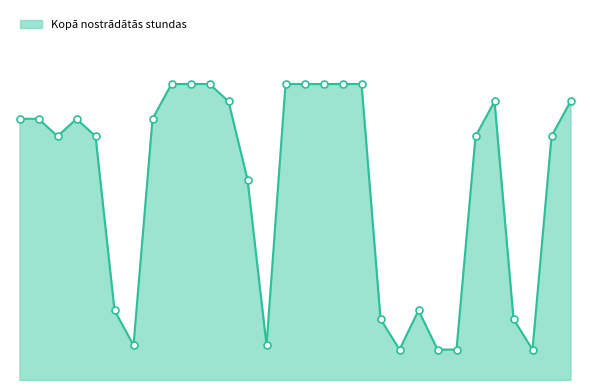

Is this an area chart (filled region under the line)?

Yes